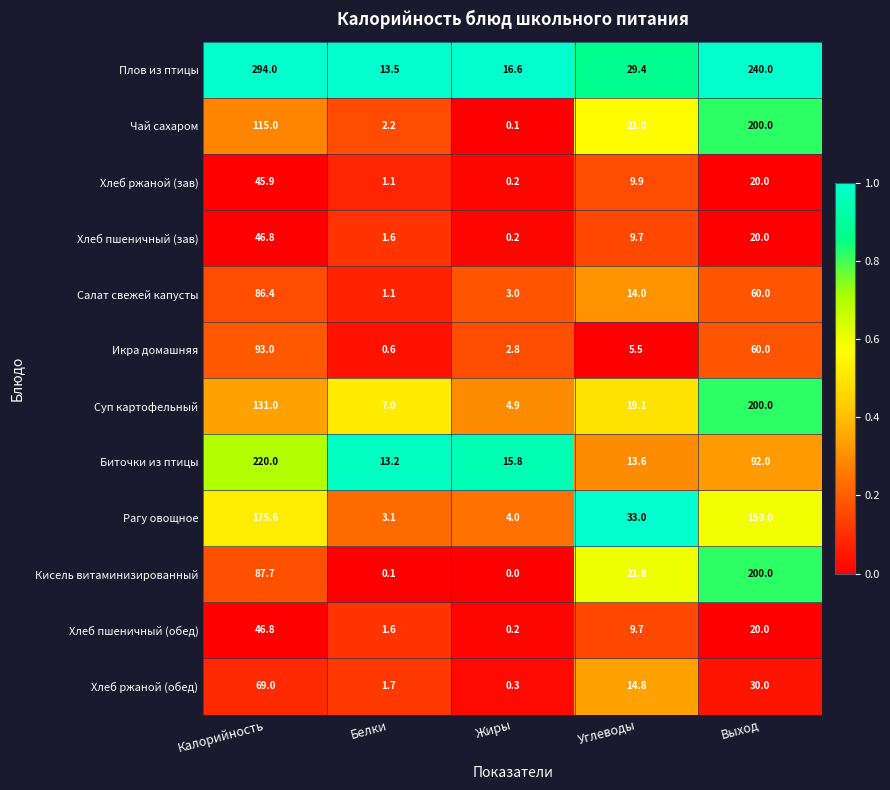

Rank the categories by Хлеб пшеничный (зав) value from lowest to highest.

Жиры, Белки, Углеводы, Выход, Калорийность